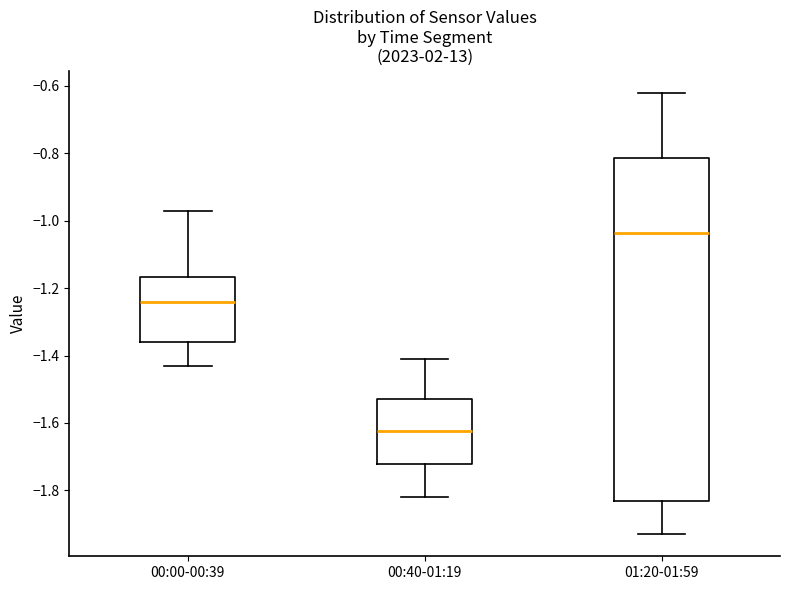

Comparing the boxes themselves (not the whiskers), which one is the tallest?

01:20-01:59